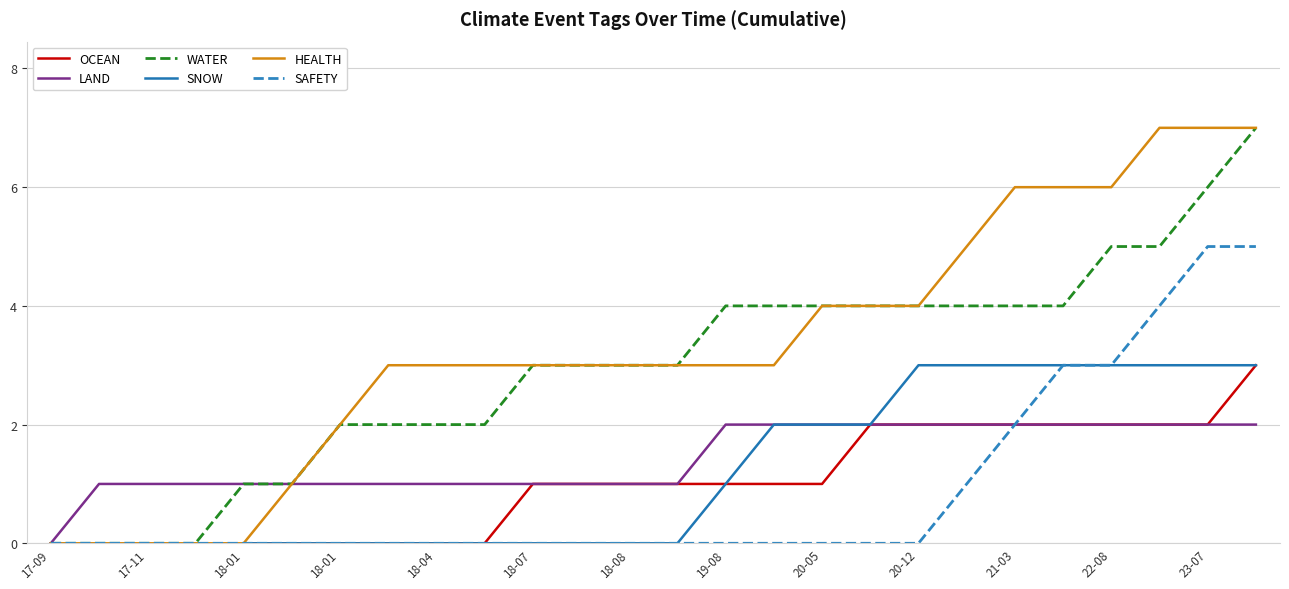

How many series are shown in this chart?

6